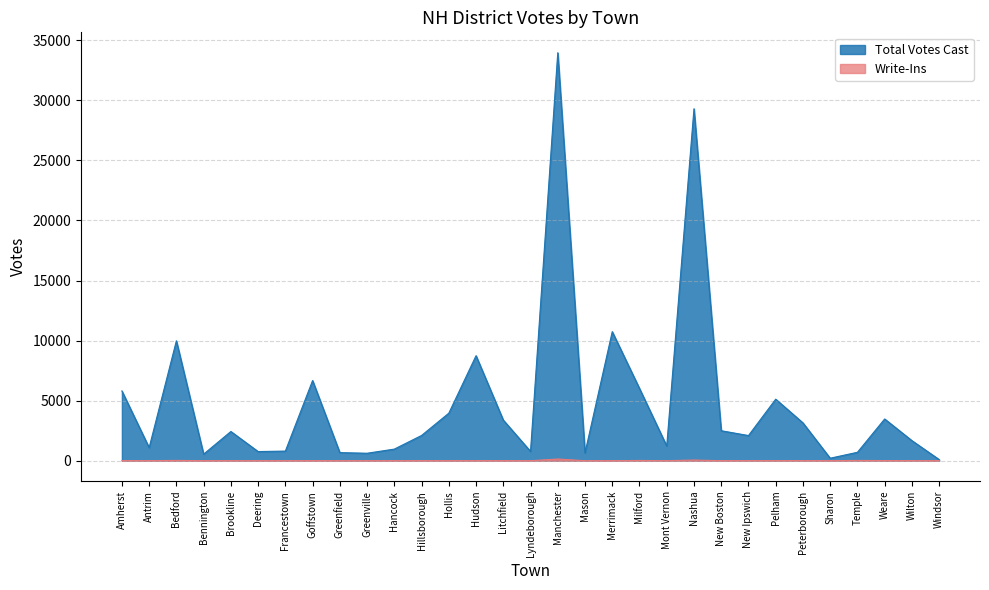

Which category has the lowest value in the Write-Ins series?

Greenfield